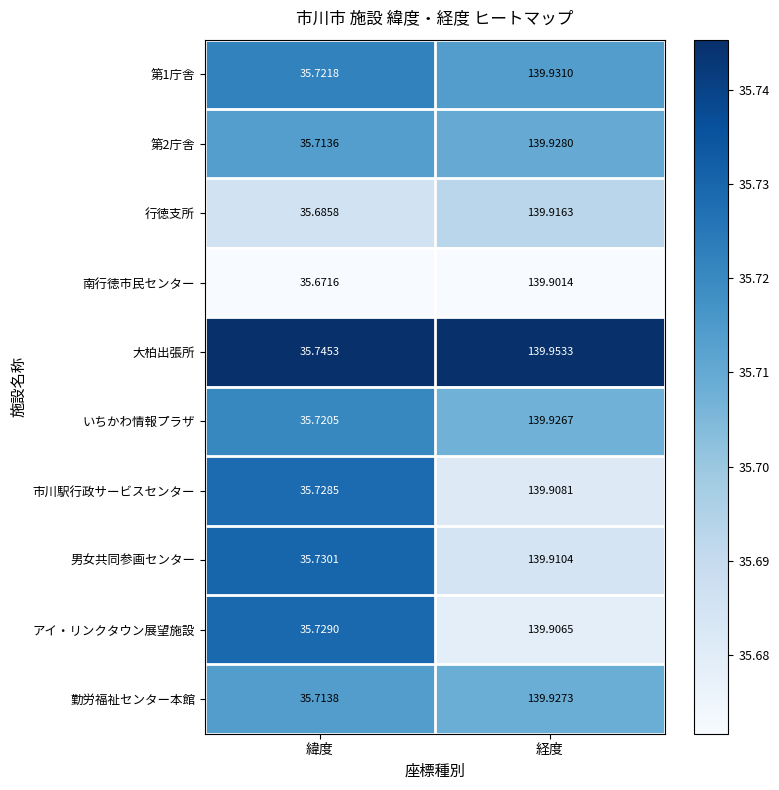

Which series has the largest total across all categories?

大柏出張所